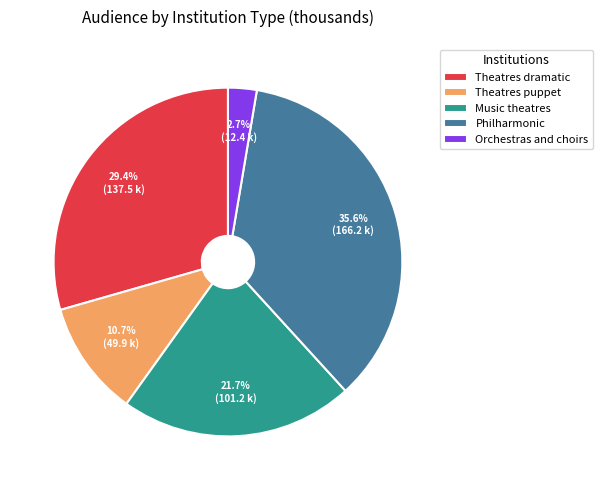

How many segments does this pie chart have?

5